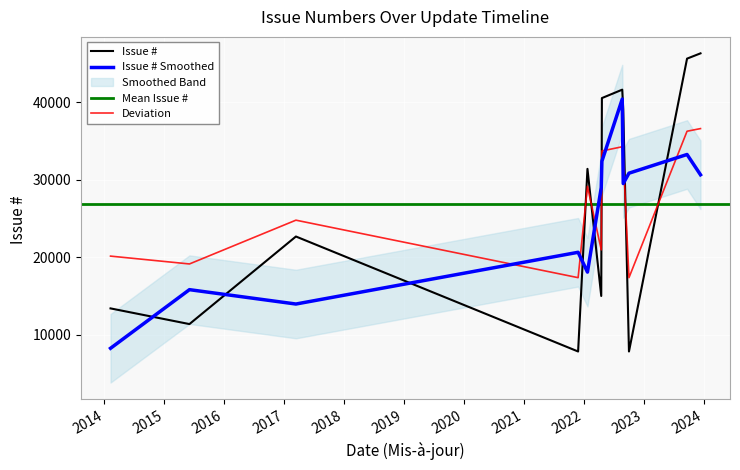

What is the highest value of the Issue # series?

46341.0